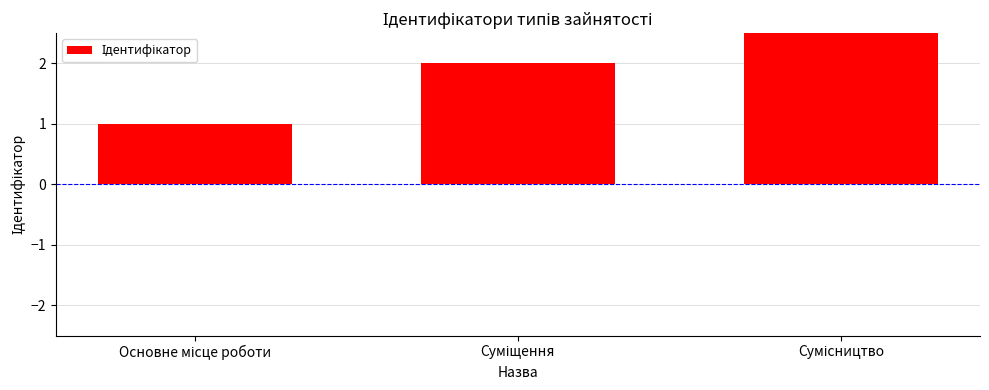

How many series are shown in this chart?

1